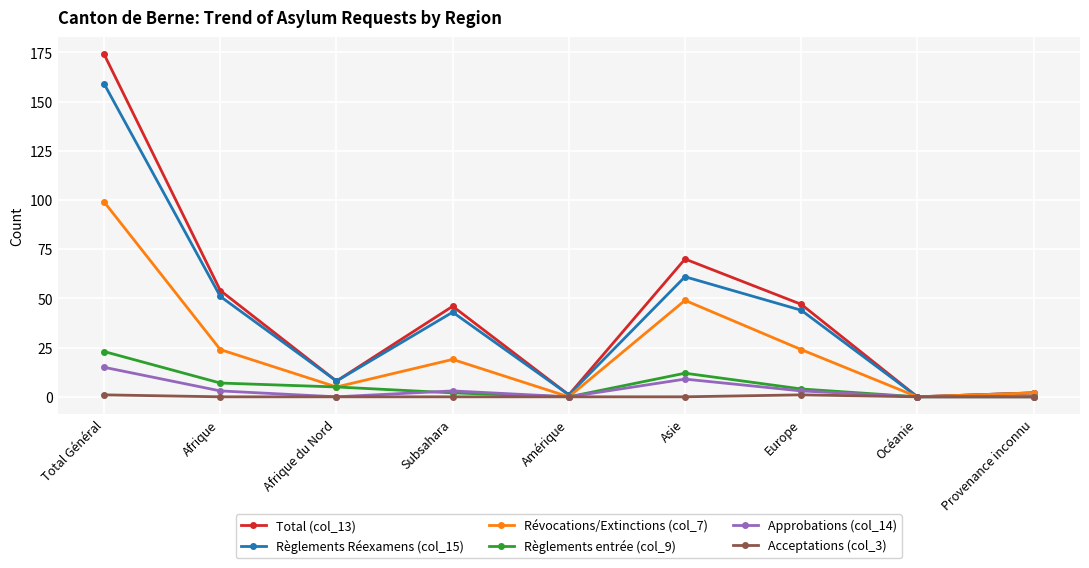

Which series changed the most between Total Général and Provenance inconnu?

Total (col_13)